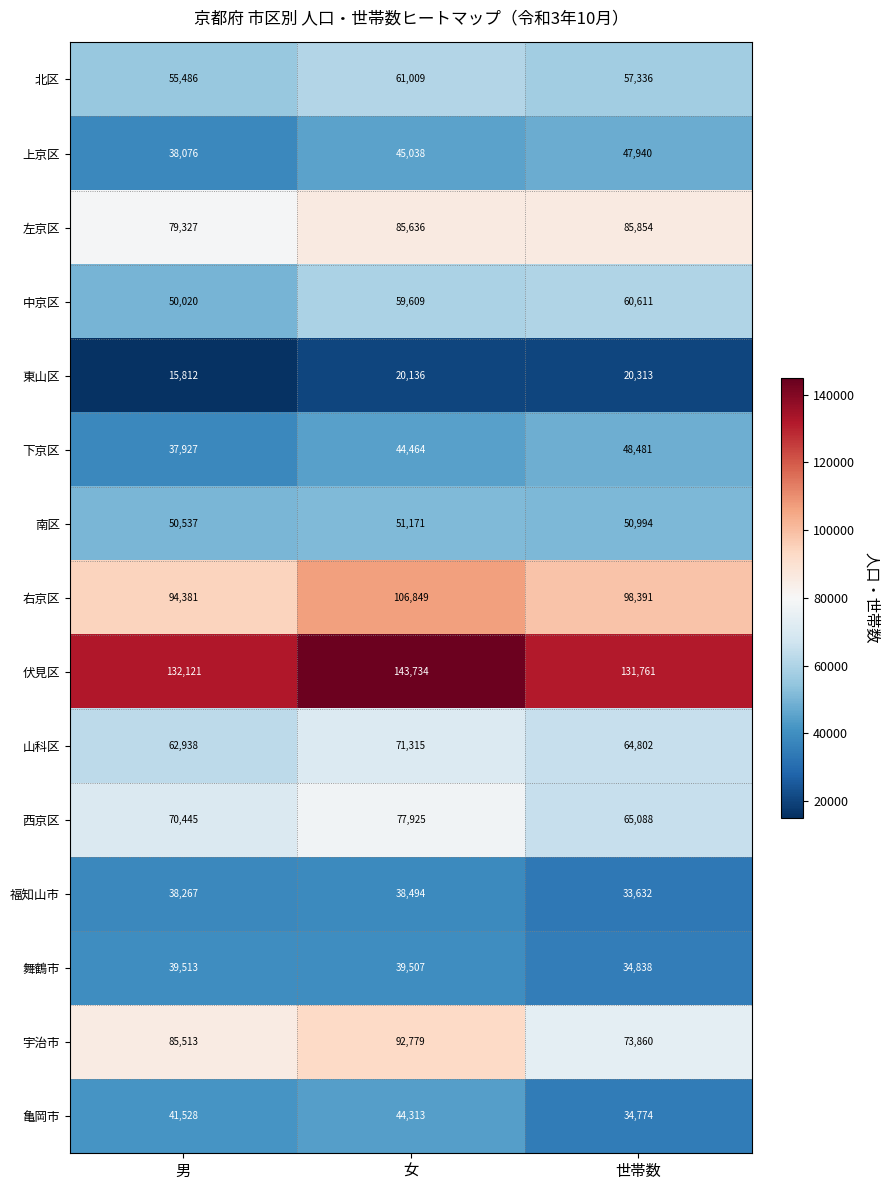

Where does the 山科区 series first go above 64802?

女